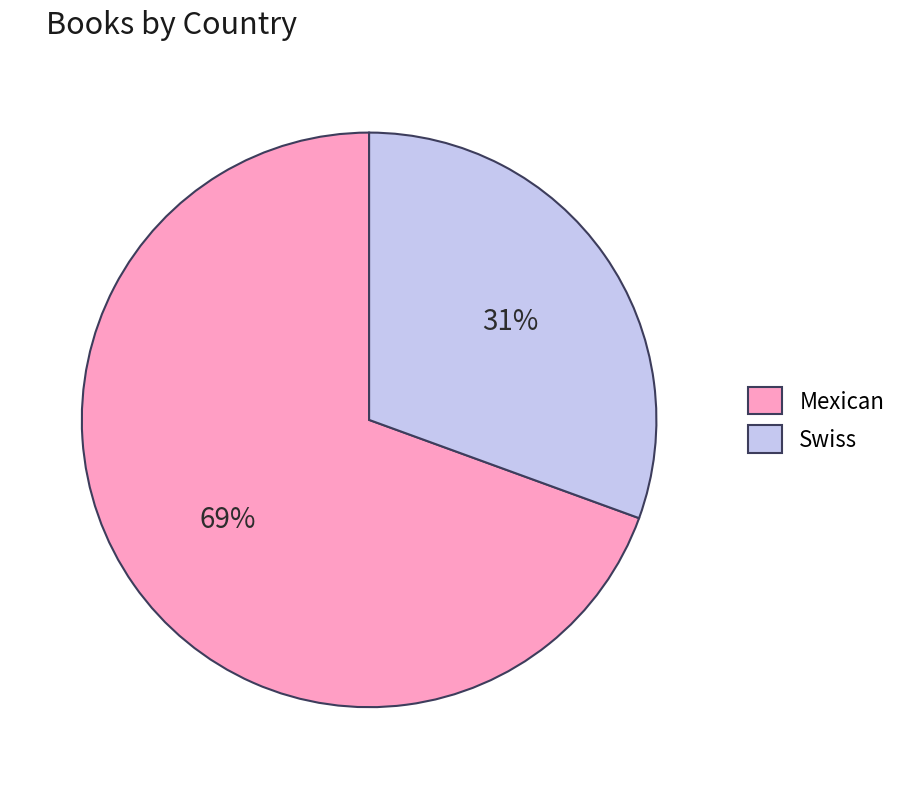

To the nearest percent, what is the combined percentage of Swiss and Mexican?

100%